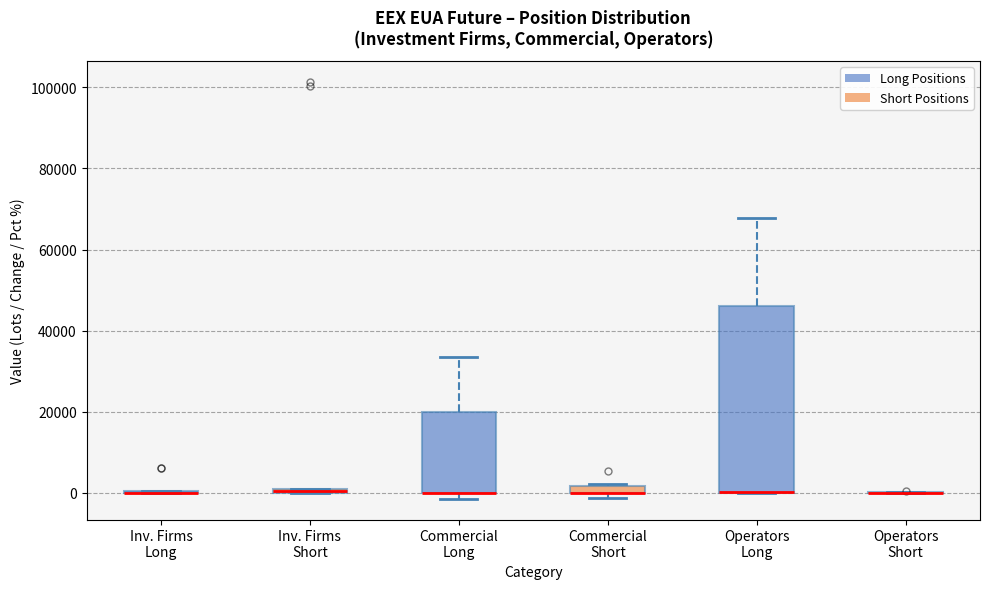

Comparing the boxes themselves (not the whiskers), which one is the tallest?

Operators Long